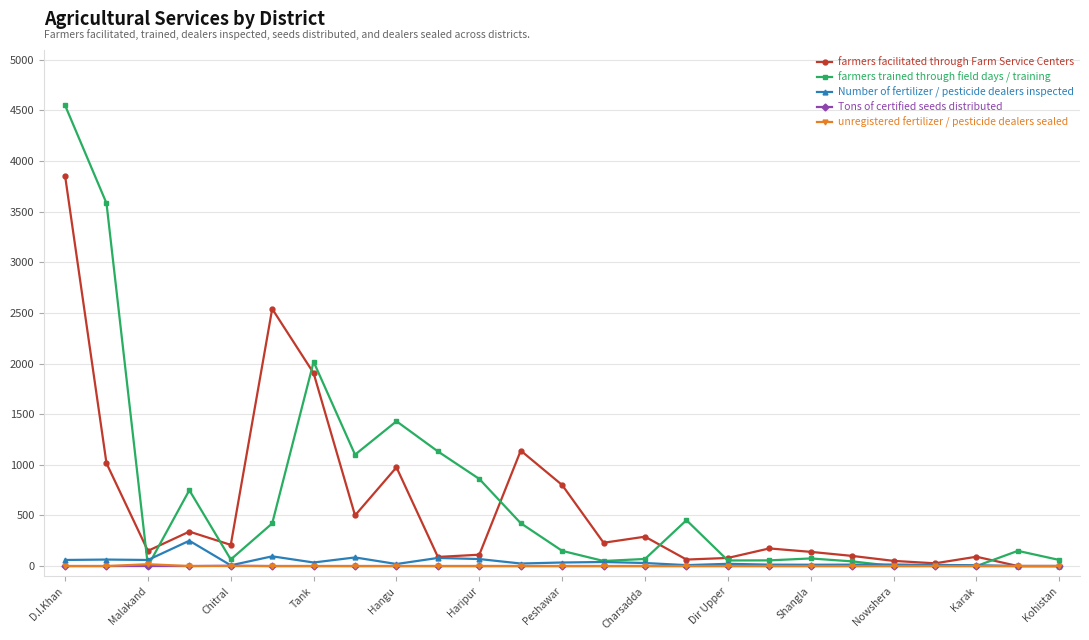

At how many categories does at least one series exceed 1717?

4